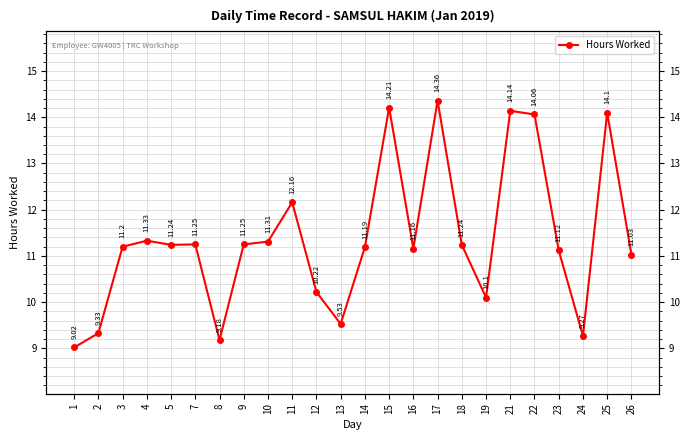

List the labels in order of value, smallest first.

1, 8, 24, 2, 13, 19, 12, 26, 23, 16, 14, 3, 5, 18, 7, 9, 10, 4, 11, 22, 25, 21, 15, 17